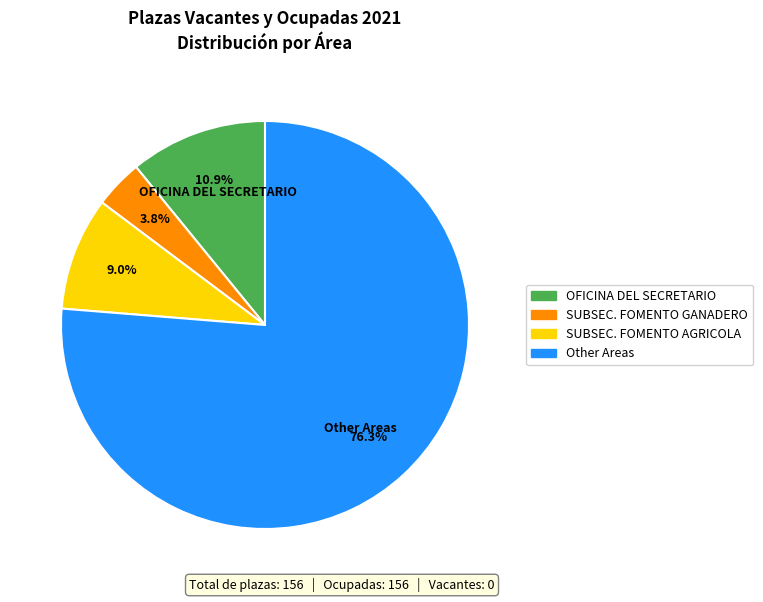

Do SUBSEC. FOMENTO AGRICOLA and SUBSEC. FOMENTO GANADERO together represent more than half of the pie?

No